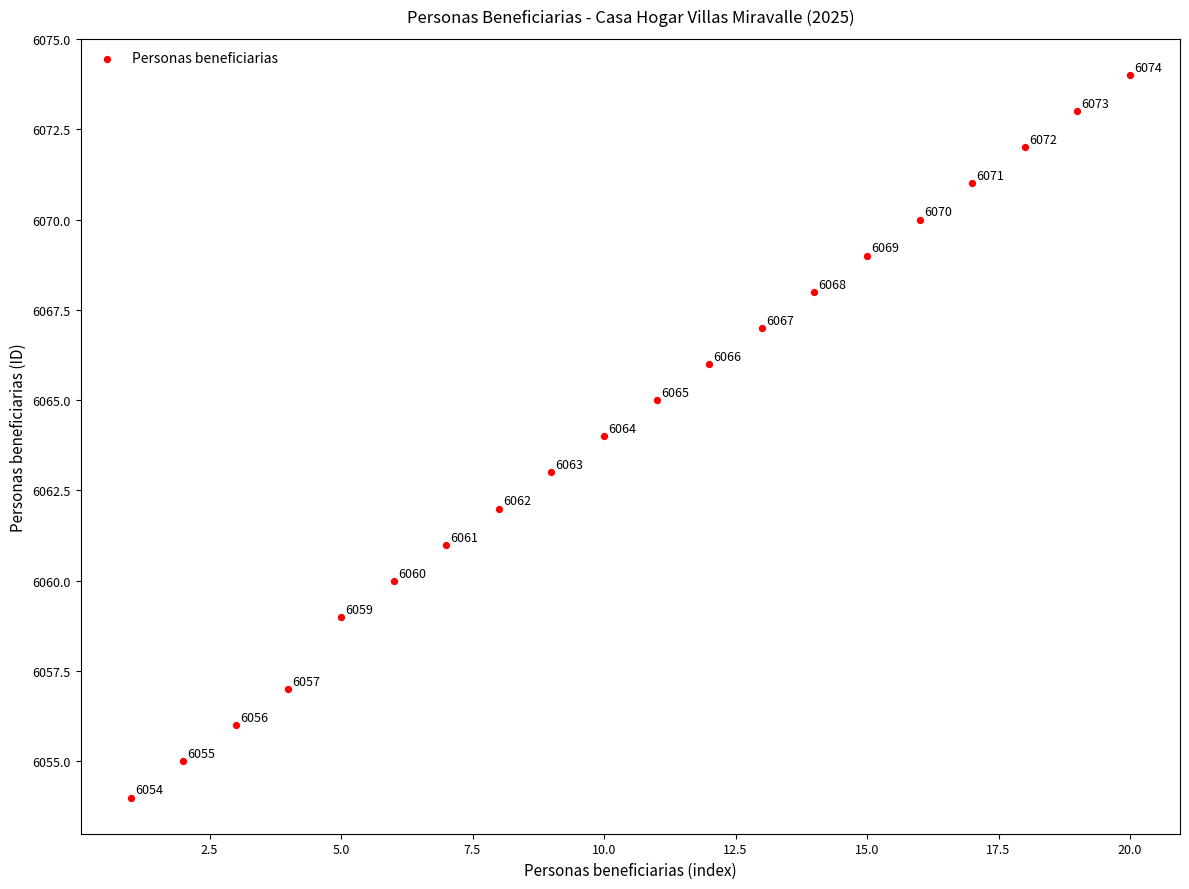

What Y value in the scatter plot is closest to 6064?

6064